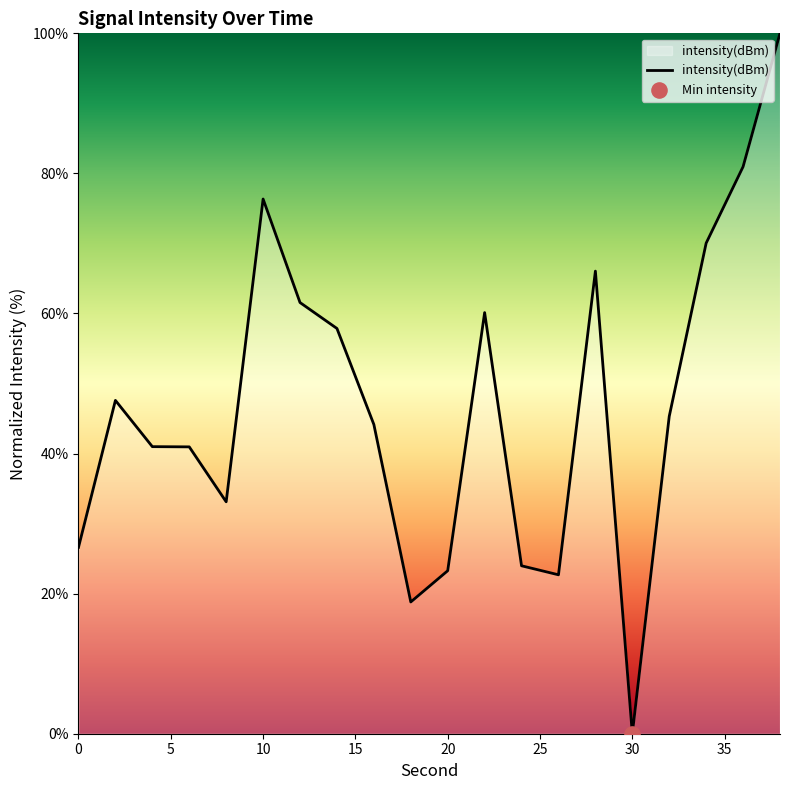

What is the maximum value shown in the chart?

100.0